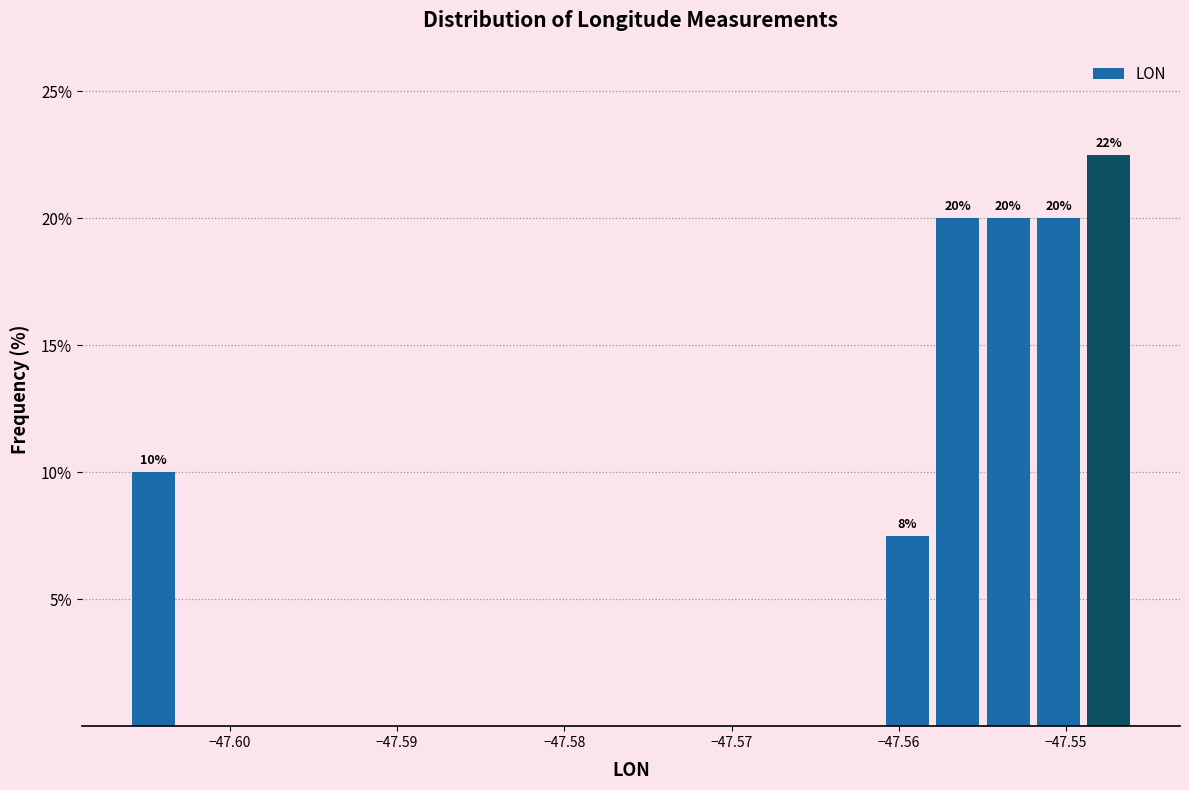

Read against the x-axis, roughly where is the centre of the tallest bar?

-47.547